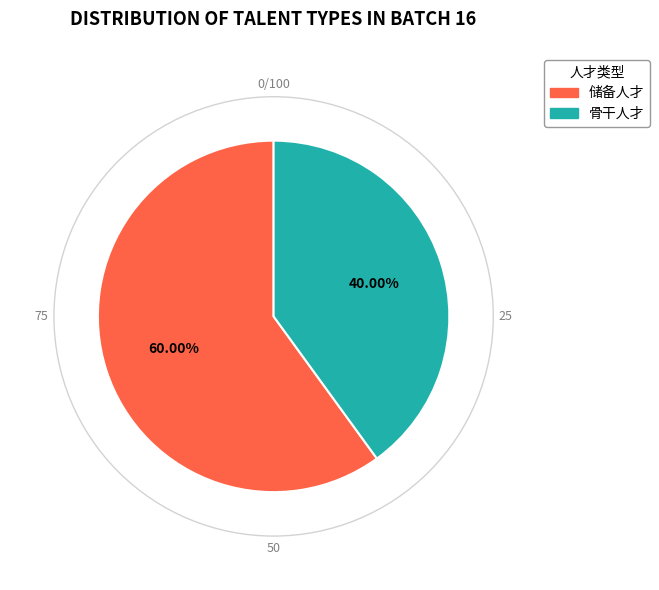

To the nearest percent, what is the combined percentage of 储备人才 and 骨干人才?

100%